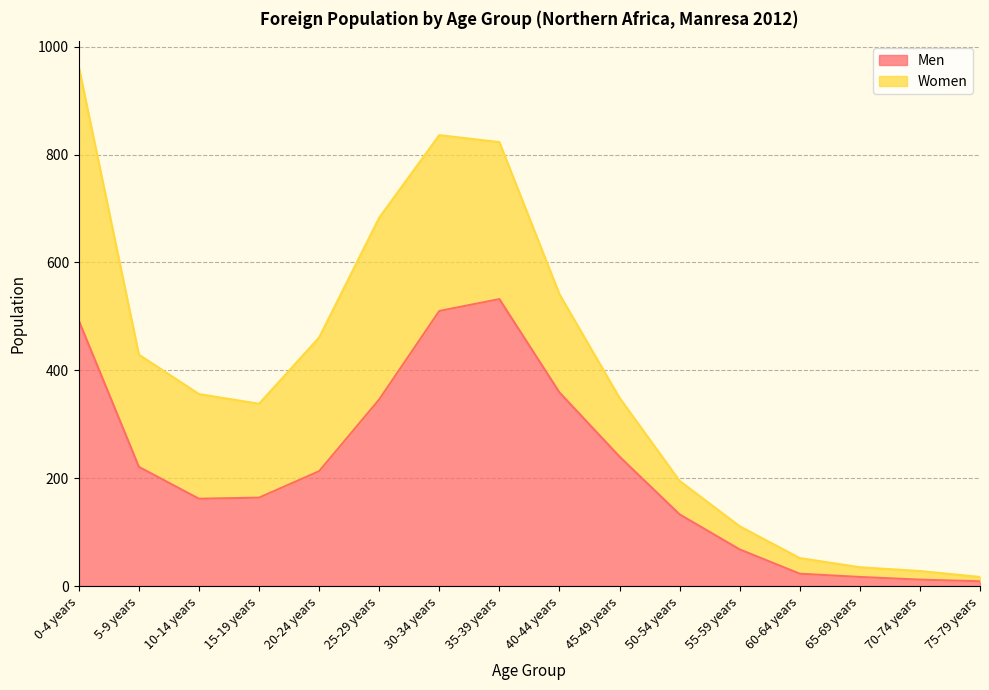

How many points are lower than both their immediate neighbors (excluding endpoints)?

1